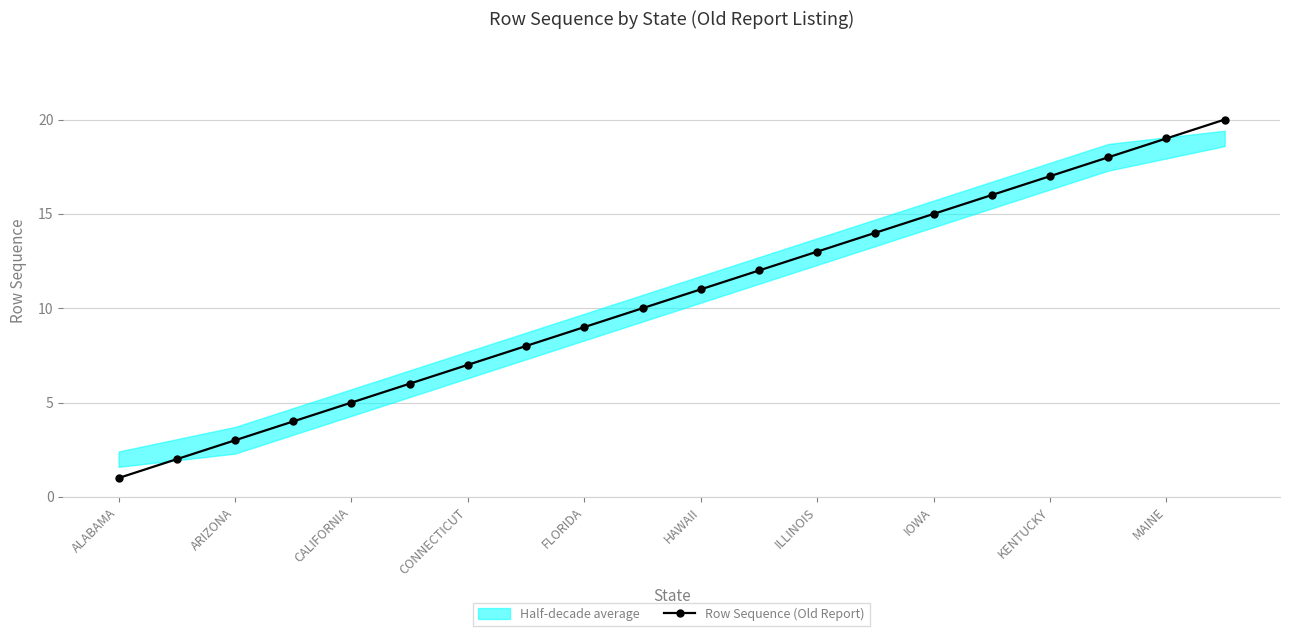

True or false: Row Sequence (Old Report) has a value of 2 at FLORIDA.

False